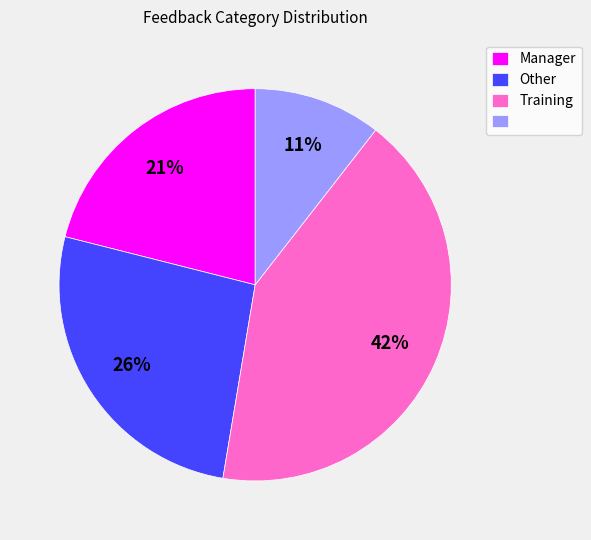

Is there a majority slice in this chart?

No